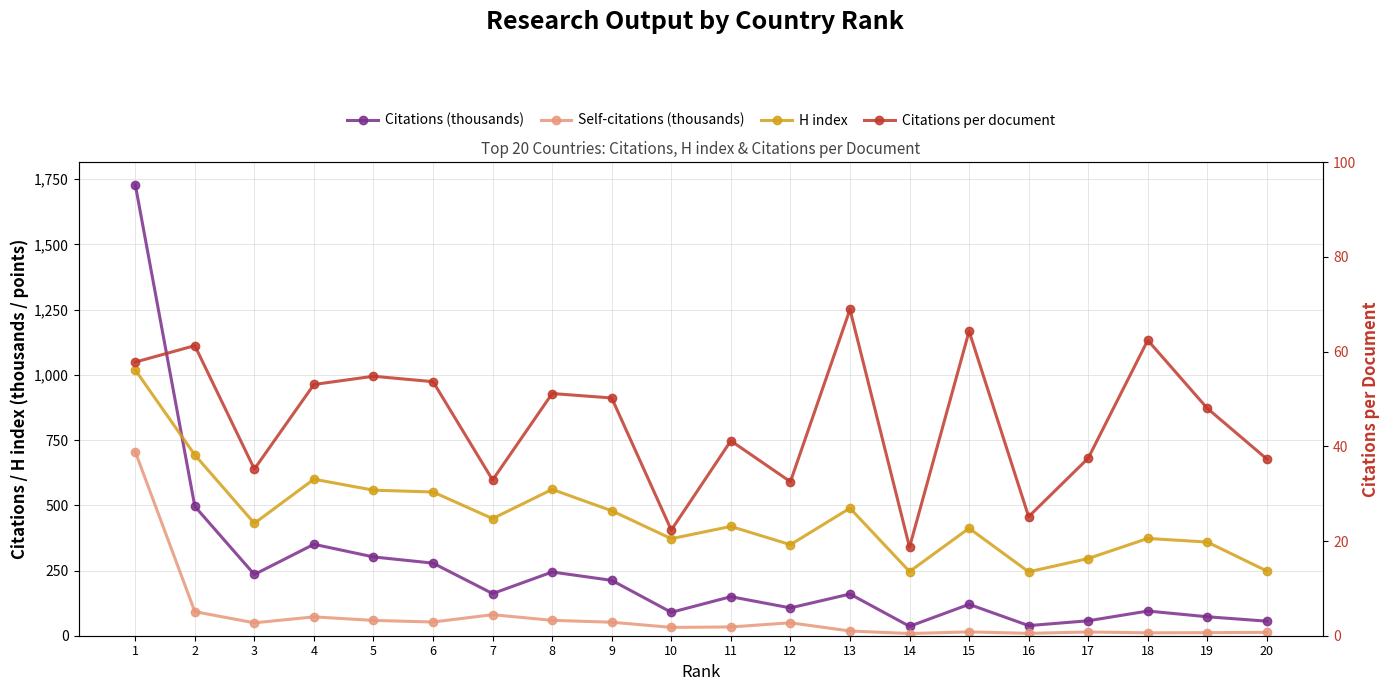

Does the chart have visible grid lines?

Yes